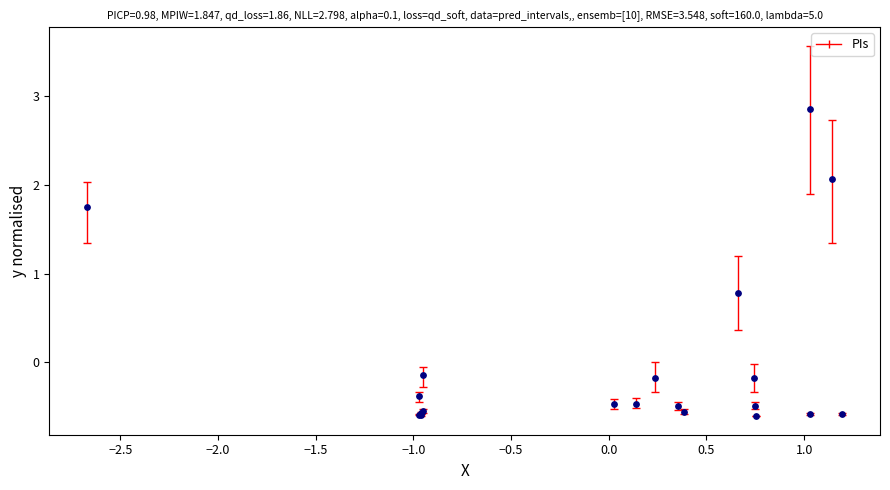

What Y value in the scatter plot is closest to 1?

0.8